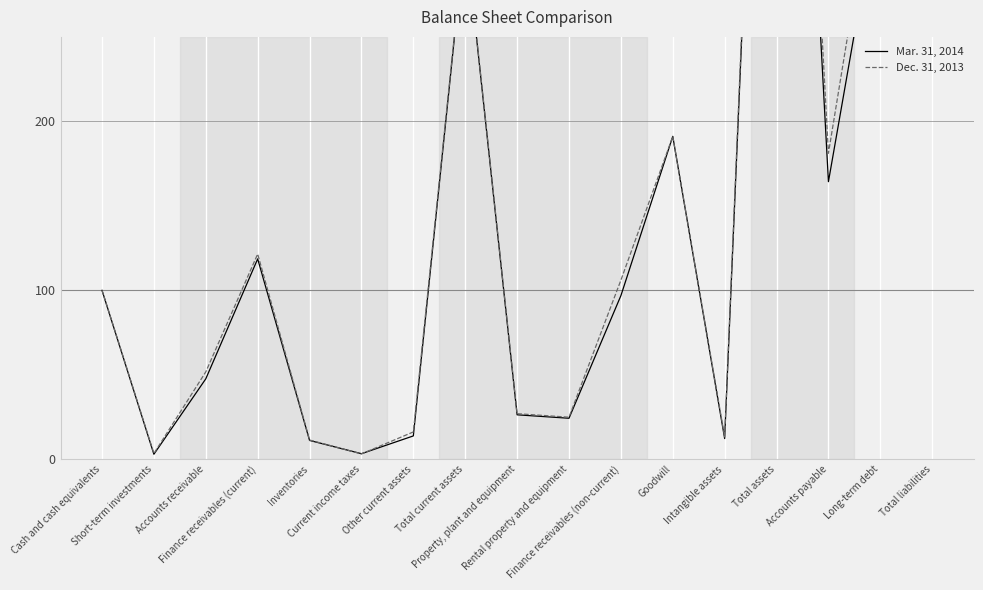

True or false: Mar. 31, 2014 has a value of 408.0 at Total current assets.

False